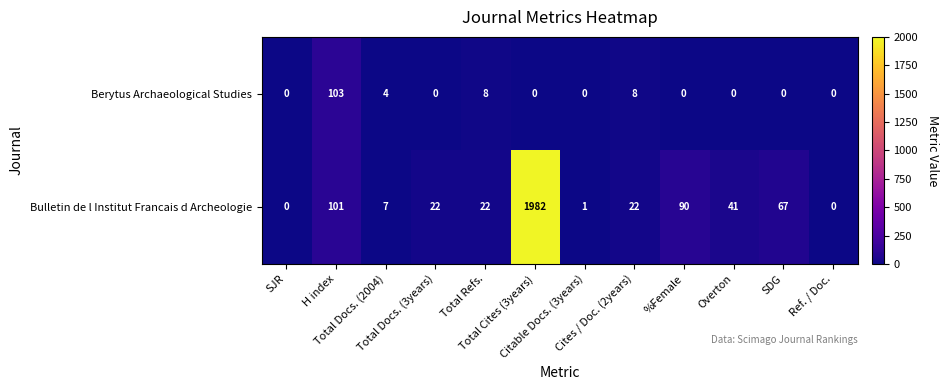

How many distinct data groups are displayed?

2